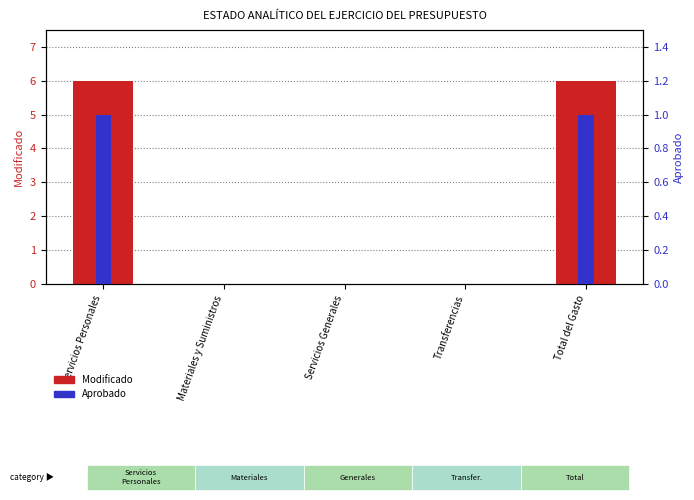

How many values in the Modificado series exceed 0?

2